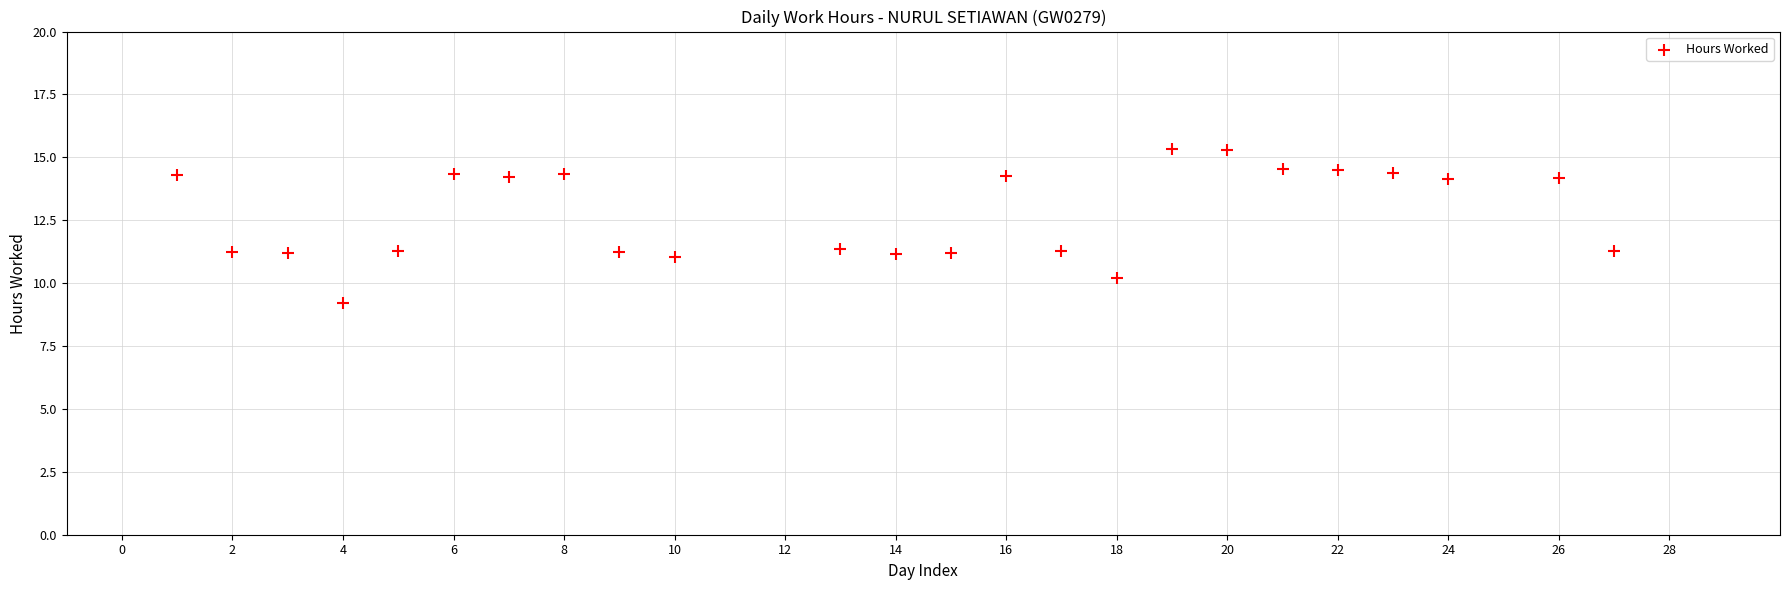

What is the range of Y values (max minus min)?

6.1